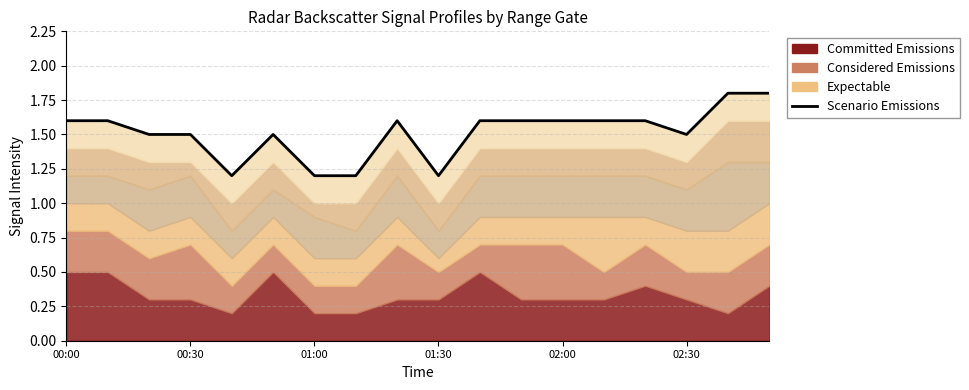

Approximately how many times larger is the value at 00:00 compared to 16?

0.9